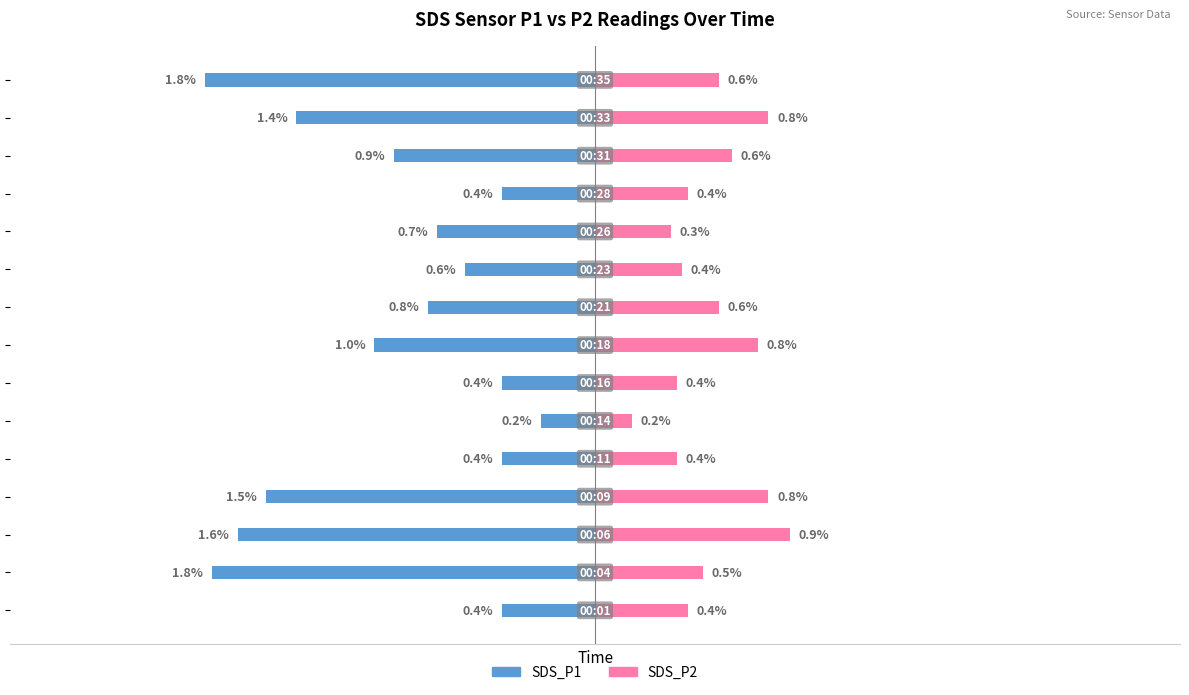

What is the spread (max minus min) of values at 5?

0.4